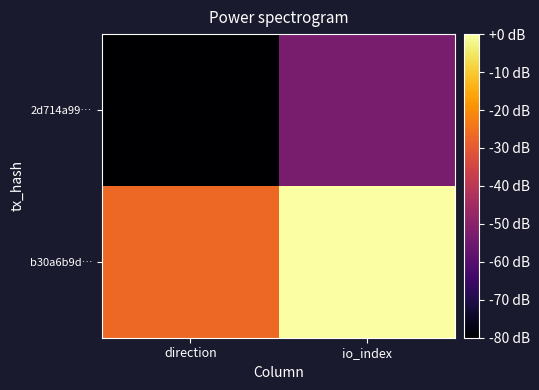

Which series changed the most between direction and io_index?

b30a6b9d…